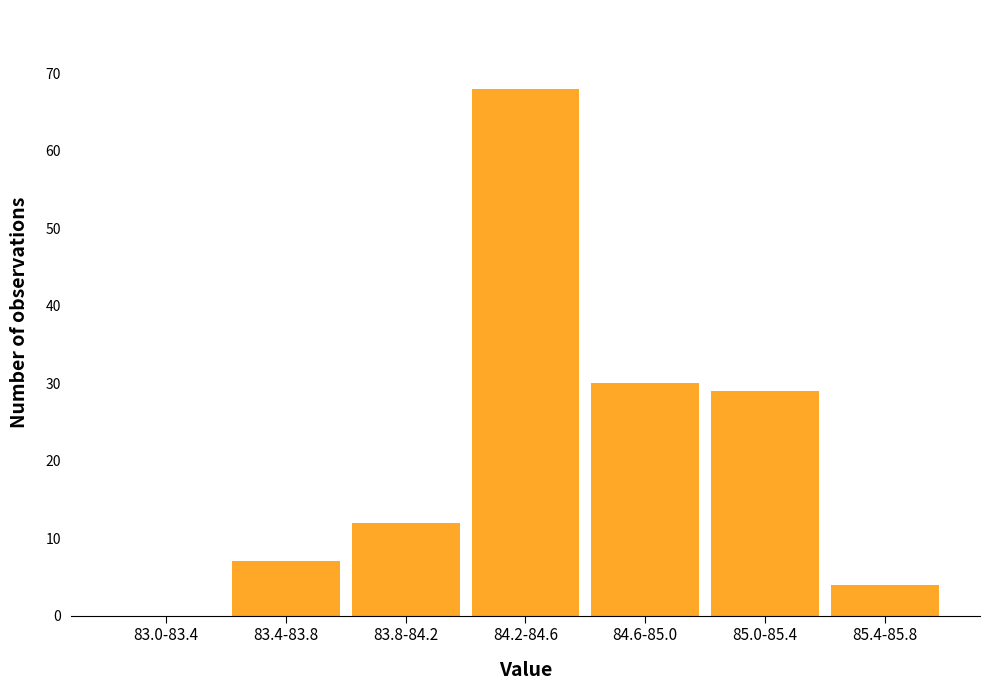

Reading left to right, transcribe all the data shown in this chart.

83.0-83.4=0	83.4-83.8=7	83.8-84.2=12	84.2-84.6=68	84.6-85.0=30	85.0-85.4=29	85.4-85.8=4